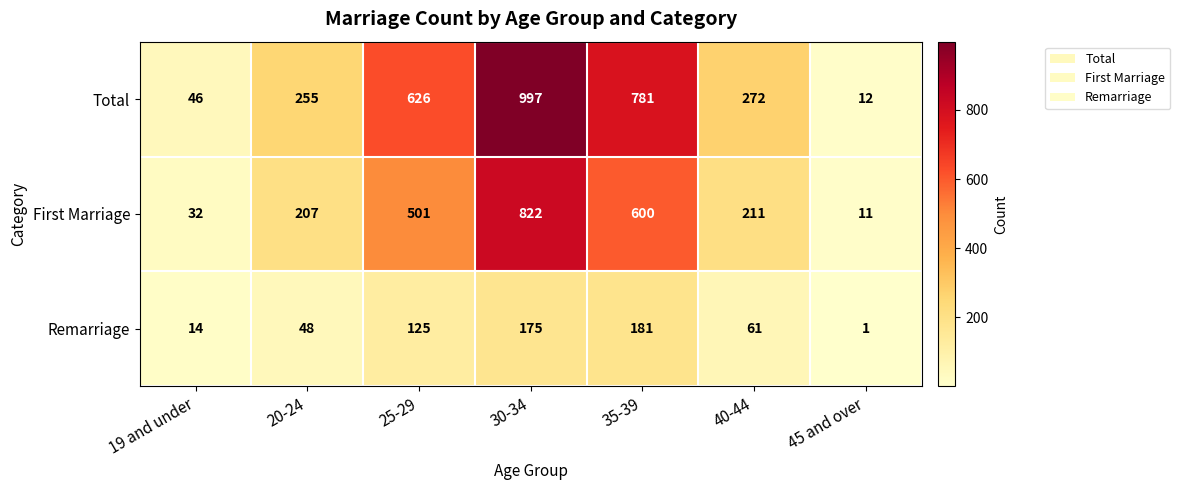

What is the spread (max minus min) of values at 40-44?

211